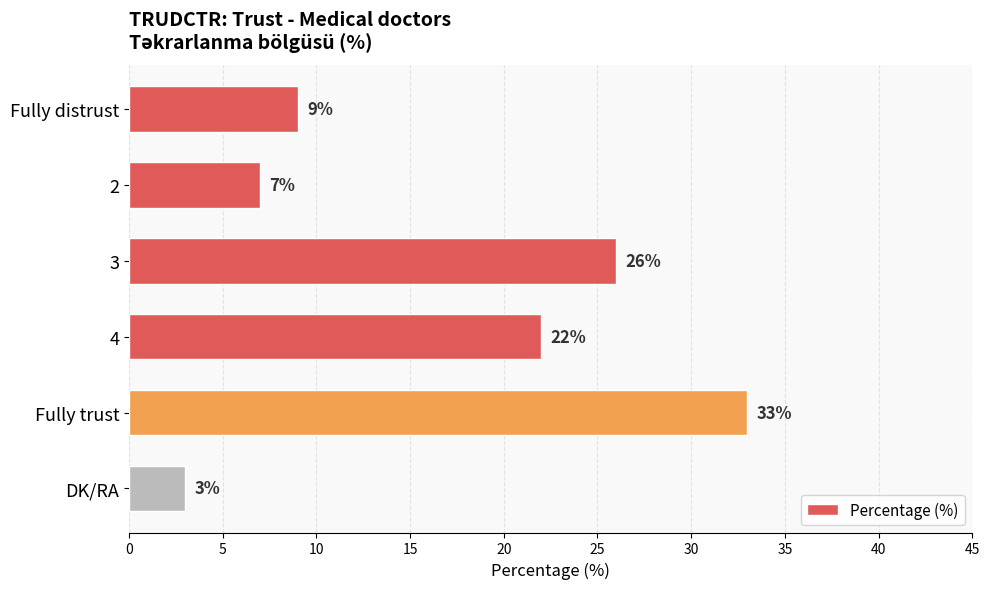

Which category has the lowest value across all series?

DK/RA